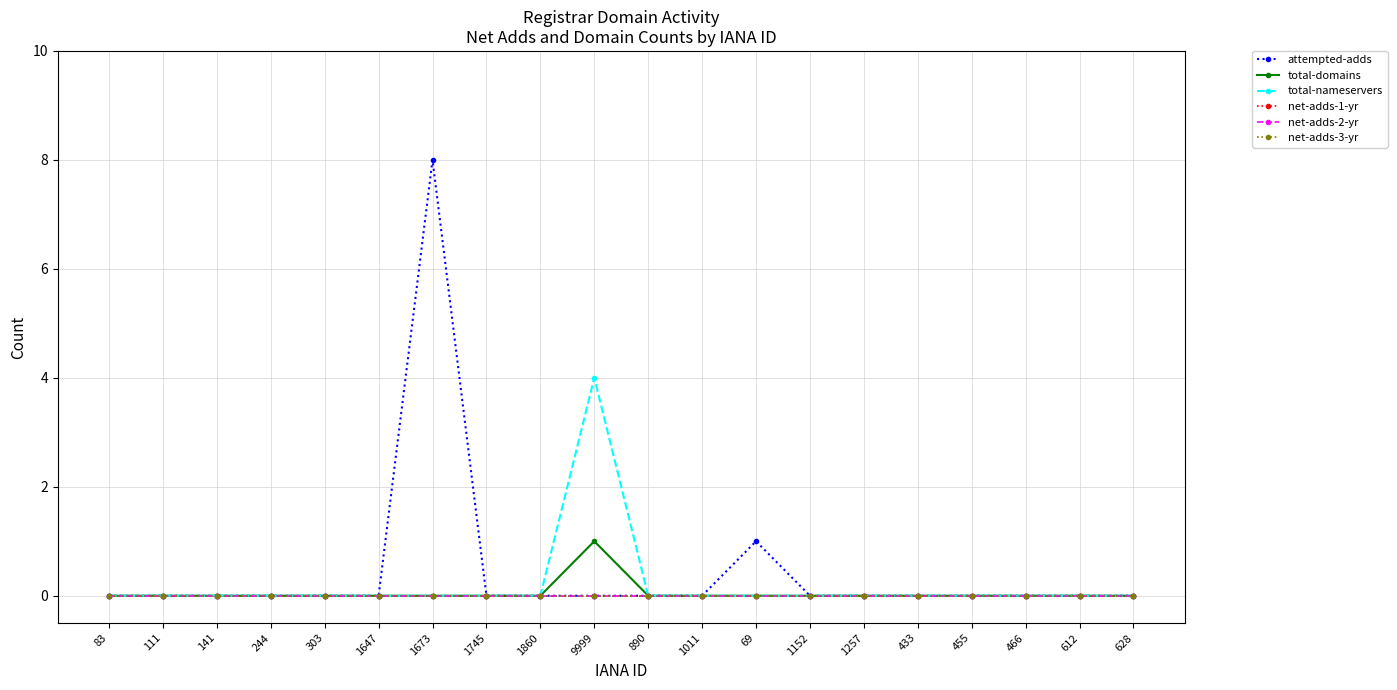

Which series has the largest total across all categories?

attempted-adds